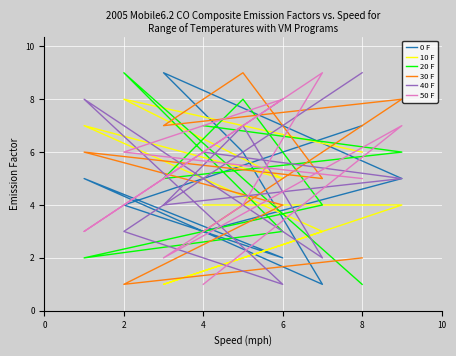

What is the difference between the maximum and second lowest values in the 40 F series?

7